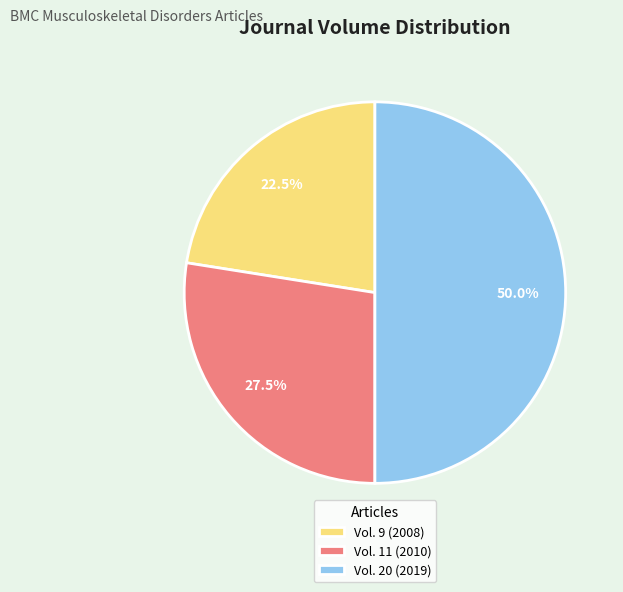

Between Vol. 11 (2010) and Vol. 9 (2008), which is larger?

Vol. 11 (2010)